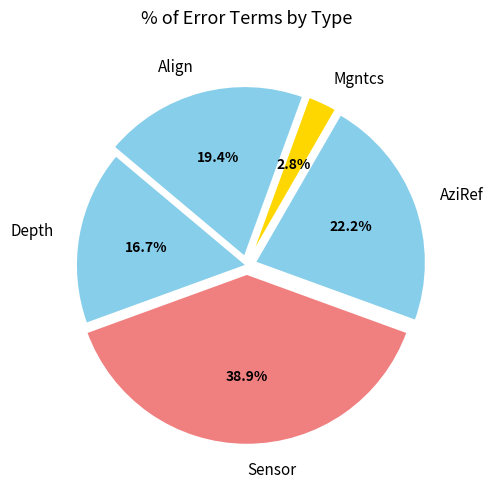

Rank the categories by value from lowest to highest.

Mgntcs, Depth, Align, AziRef, Sensor